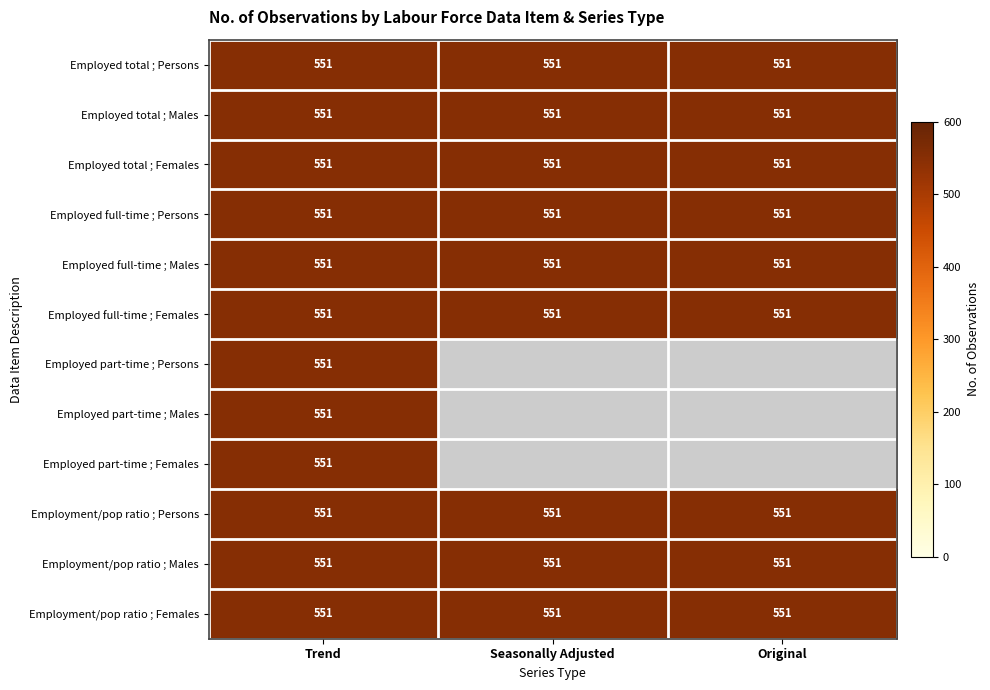

Is the value of Employed part-time ; Females at Seasonally Adjusted greater than the value of Employment/pop ratio ; Females at Seasonally Adjusted?

No